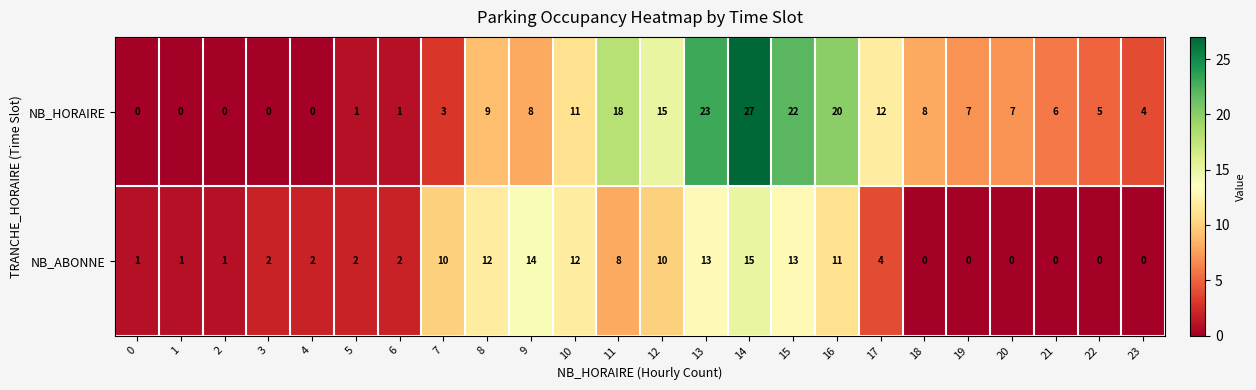

What is the sum of the NB_HORAIRE values at 22 and 5?

6